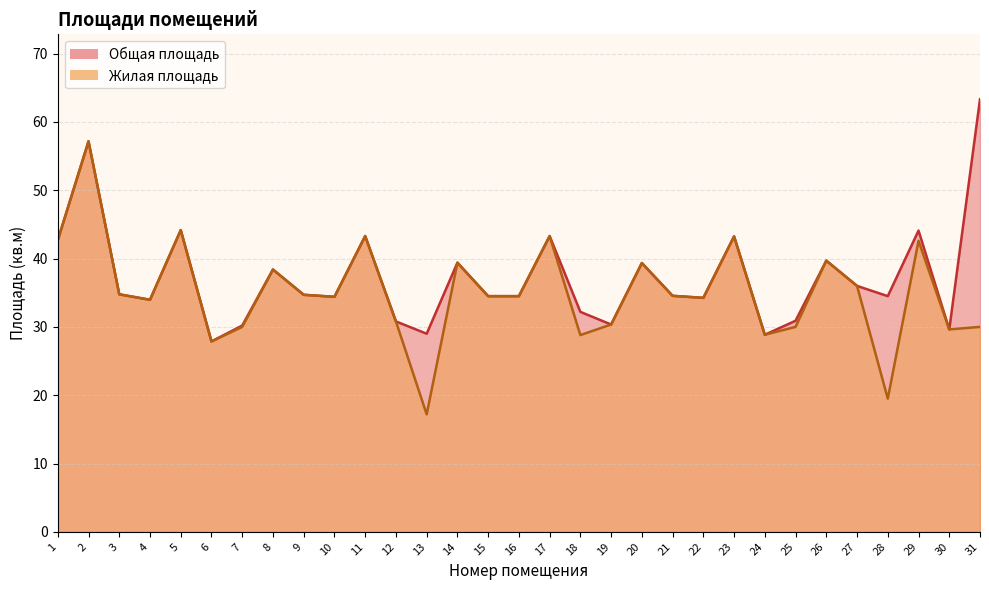

What is the value of the Общая площадь point at the 9th from the left?

34.7